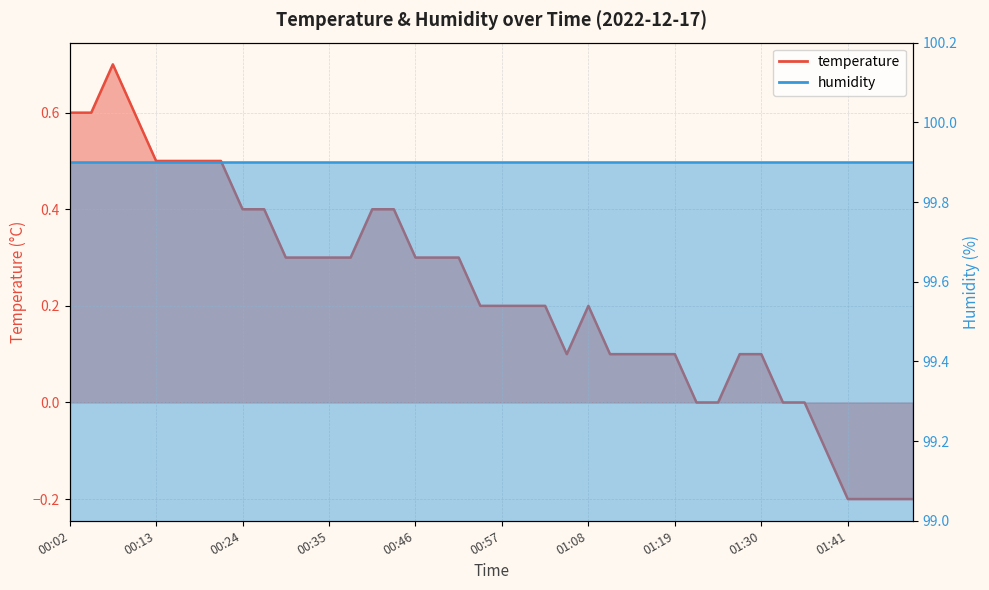

What is the smallest value displayed?

-0.2